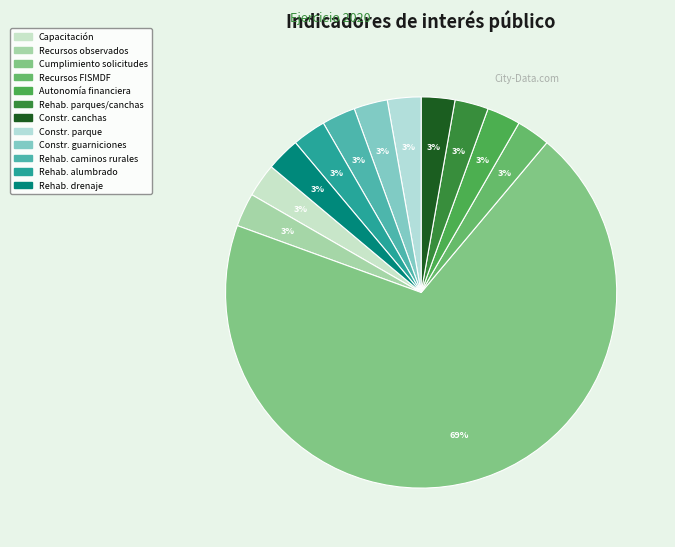

How many slices are in this pie chart?

12